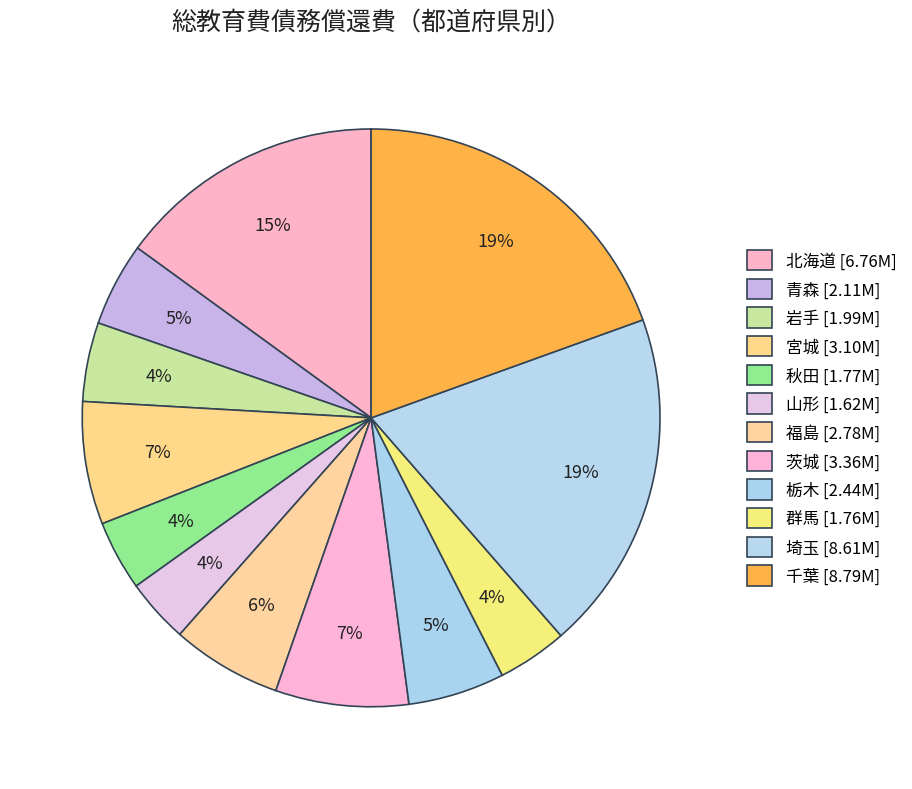

How many slices are in this pie chart?

12